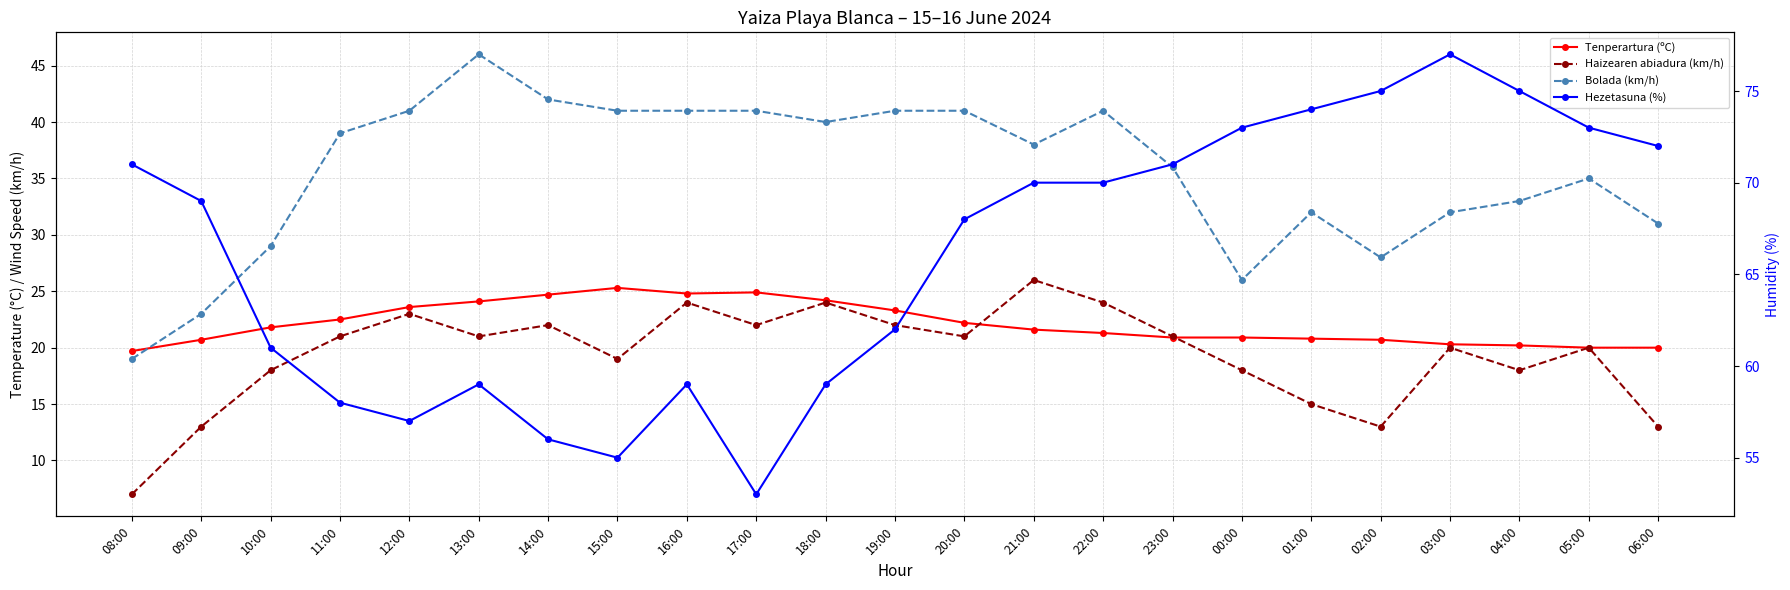

What is the difference between the highest and lowest values at 19:00?

40.0